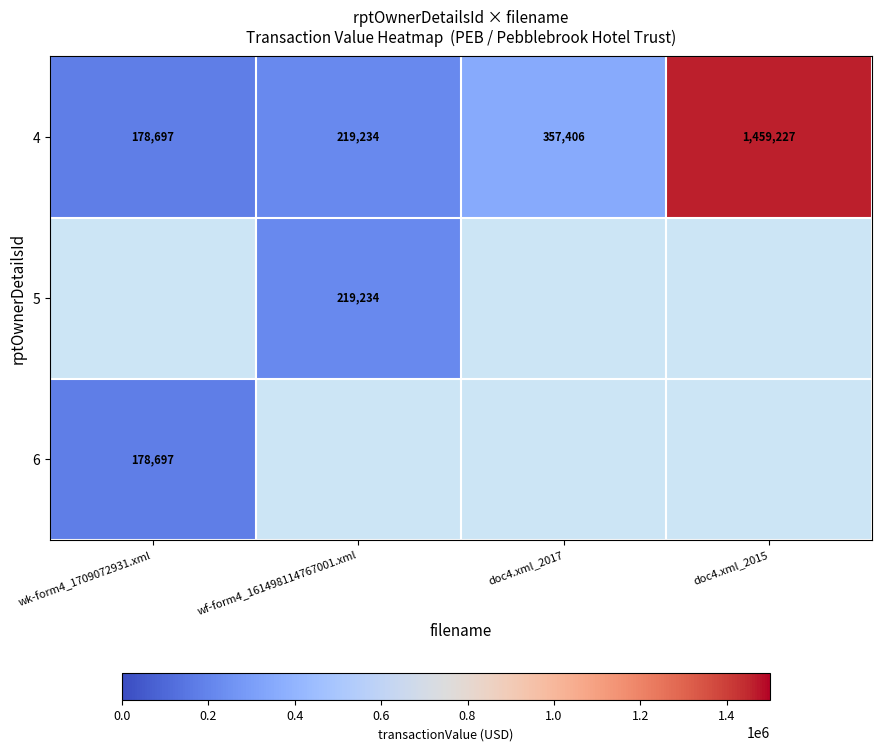

At which label is 4 closest to 818962?

doc4.xml_2017